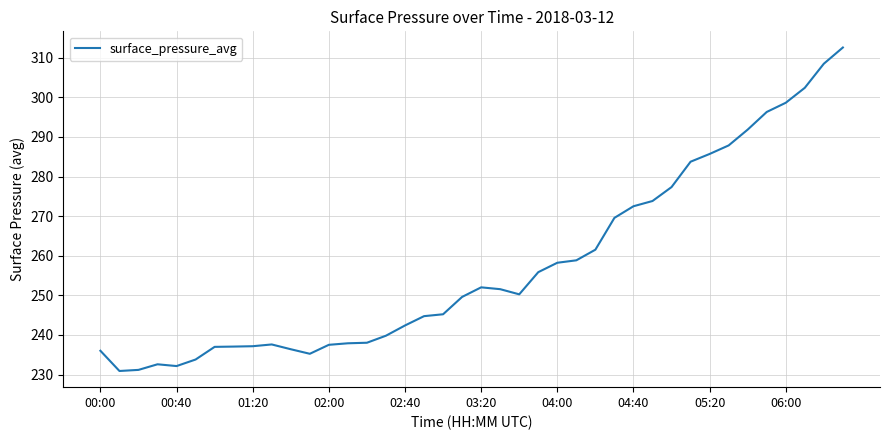

What is the maximum value shown in the chart?

312.6